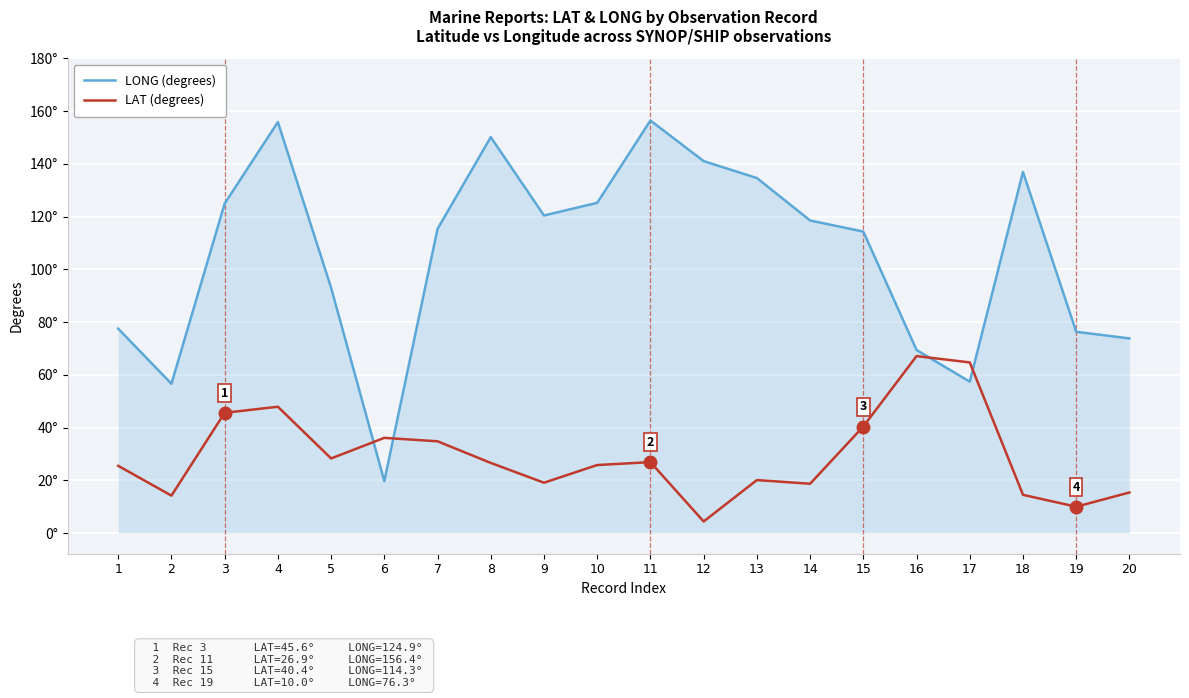

In LONG (degrees), how many points are lower than both neighbors (excluding endpoints)?

4